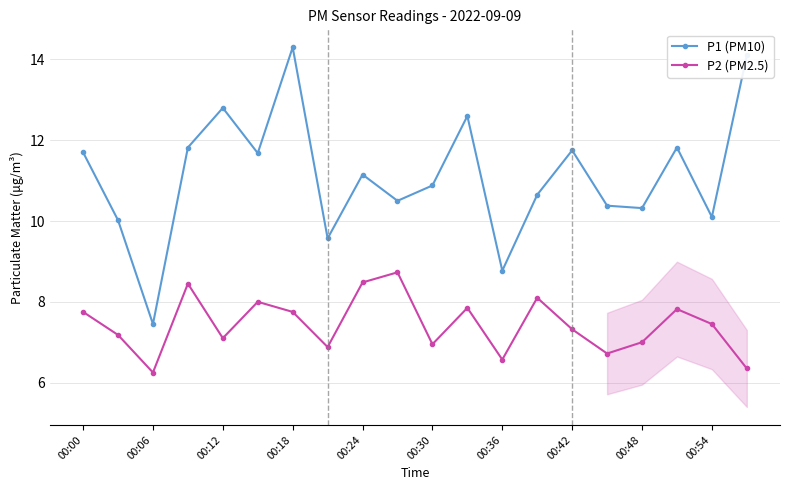

Rank the series by their maximum value, from highest to lowest.

P1 (PM10), P2 (PM2.5)